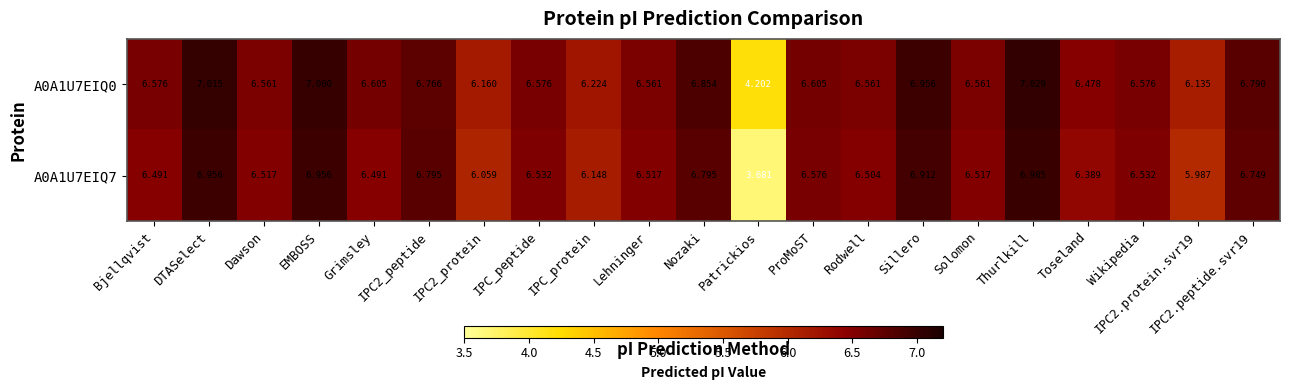

Which category has the highest value across all series?

Thurlkill